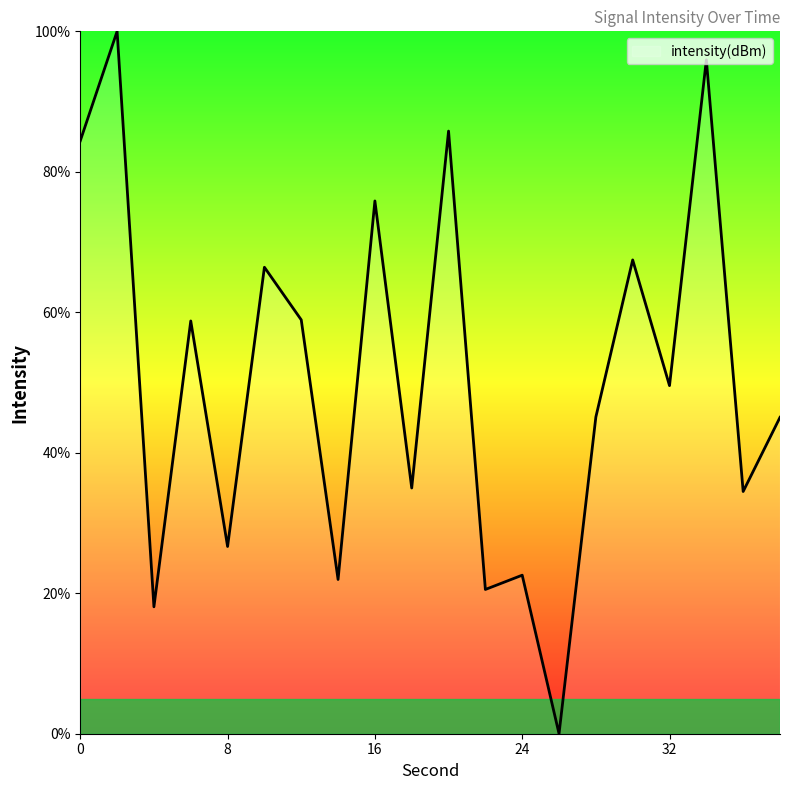

What is the greatest value displayed?

100.0